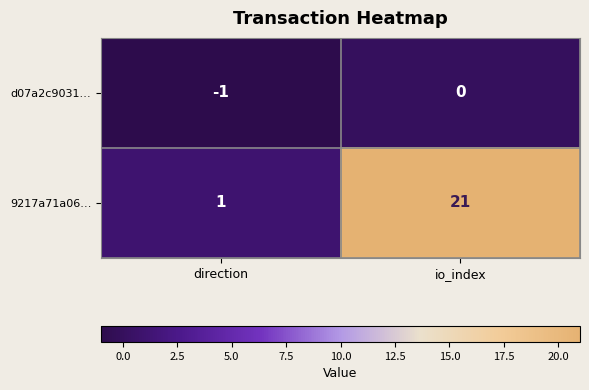

What is the sum of all 9217a71a06… values?

22